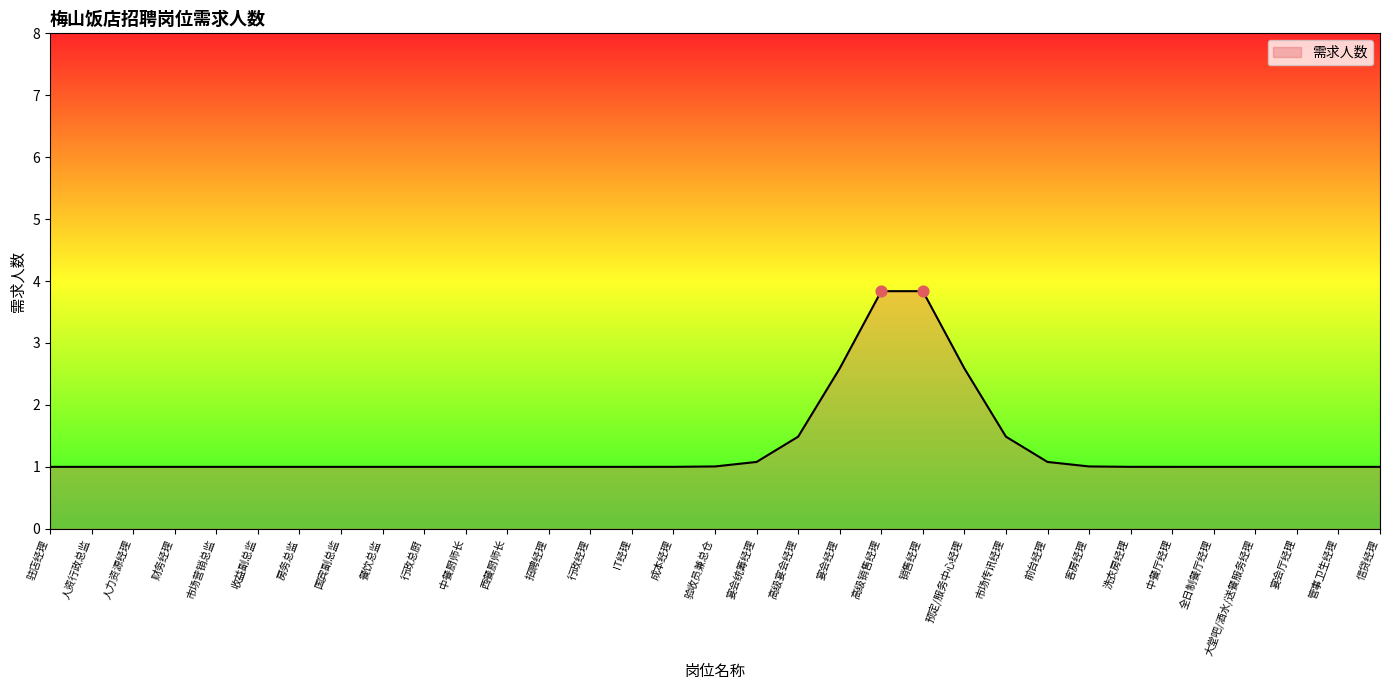

What is the ratio of the value at 市场营销总监 to the value at 客房经理?

1.0